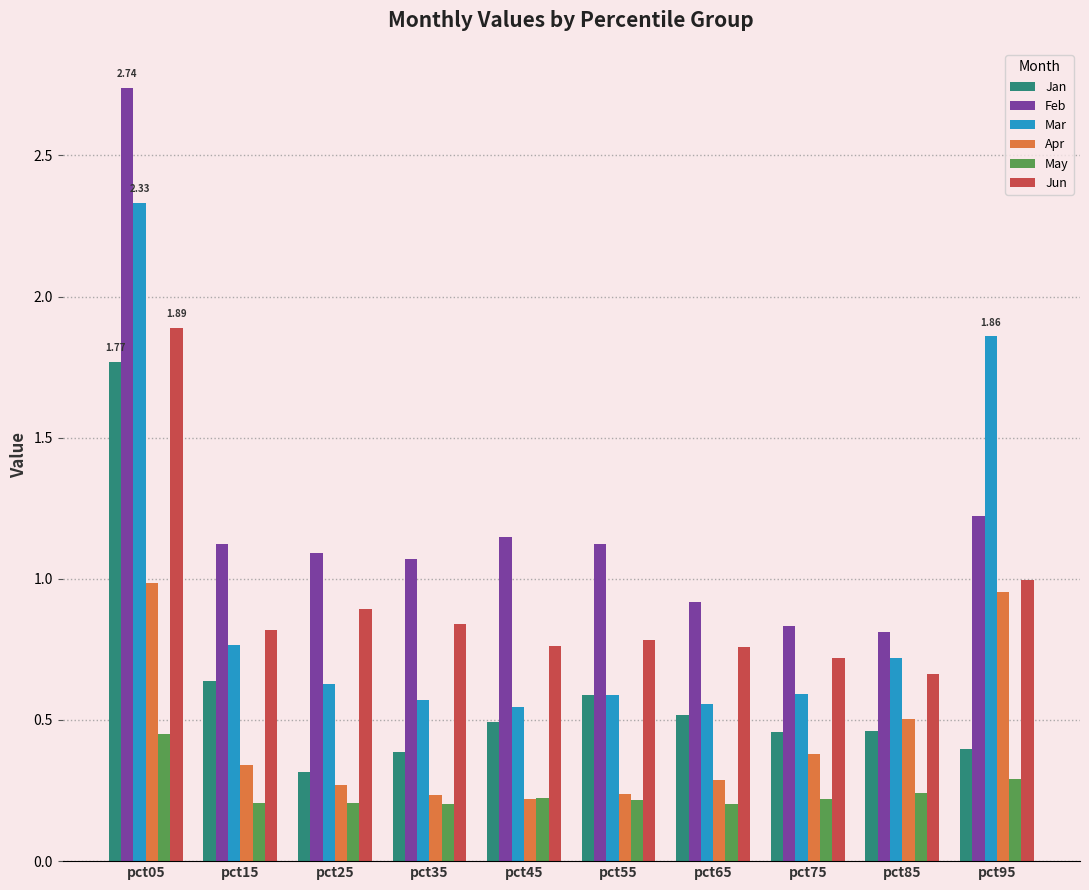

What are all the series names shown in the legend?

Jan, Feb, Mar, Apr, May, Jun